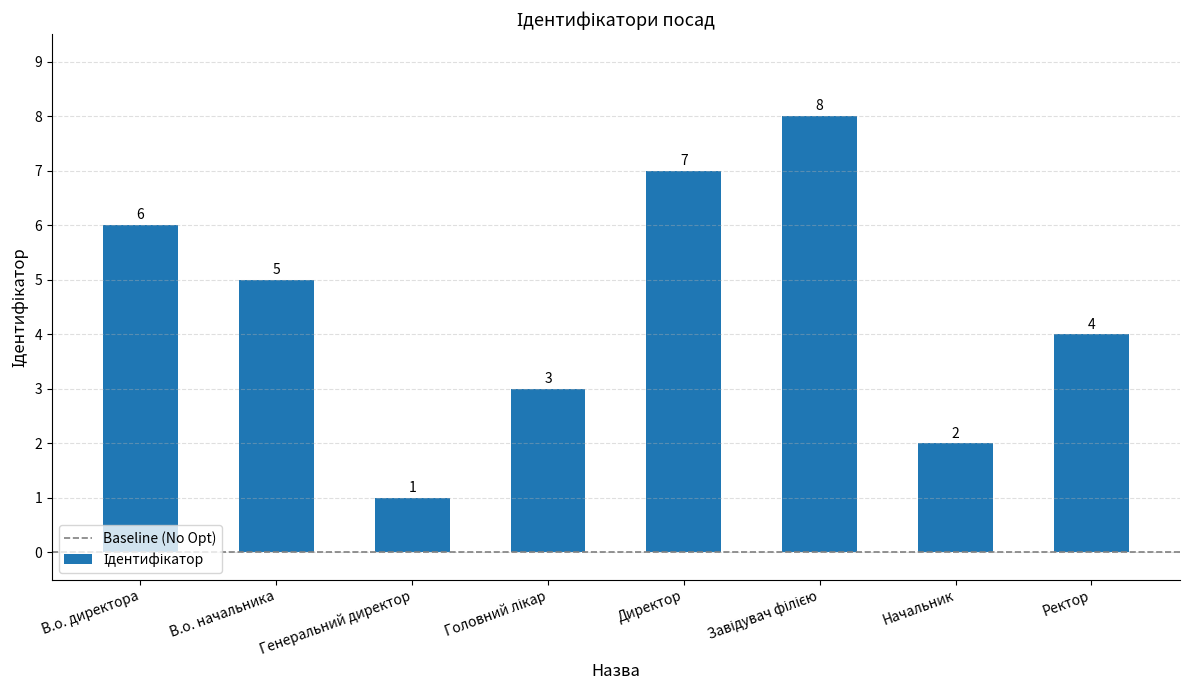

What position from the left is Ректор?

8